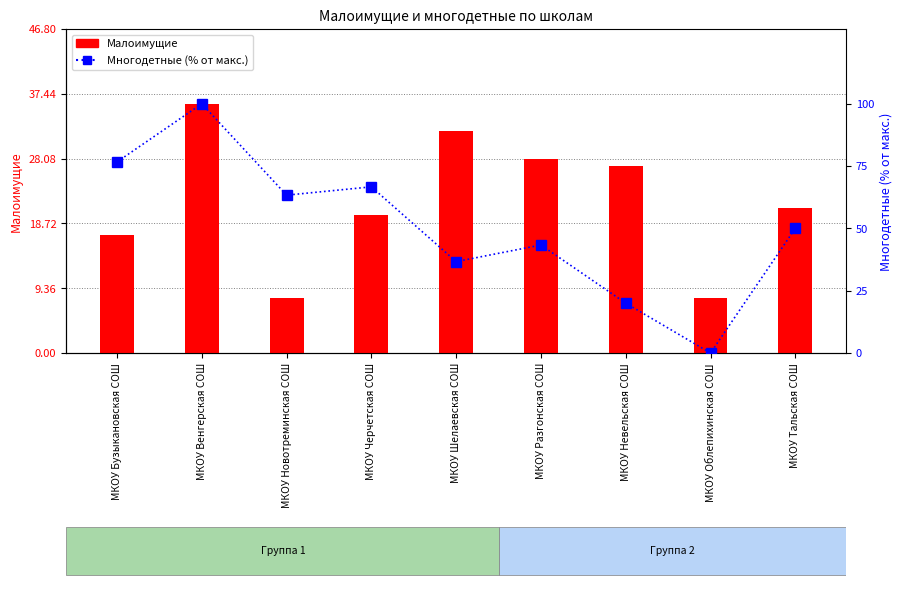

Reading left to right, what are all the values shown in this chart?

Малоимущие: 17.0	36.0	8.0	20.0	32.0	28.0	27.0	8.0	21.0
Многодетные (% от макс.): 76.7	100.0	63.3	66.7	36.7	43.3	20.0	0.0	50.0